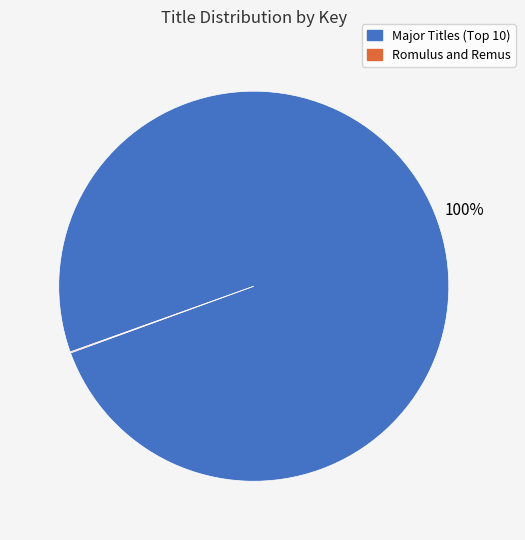

To the nearest percent, what is the average slice percentage?

50%